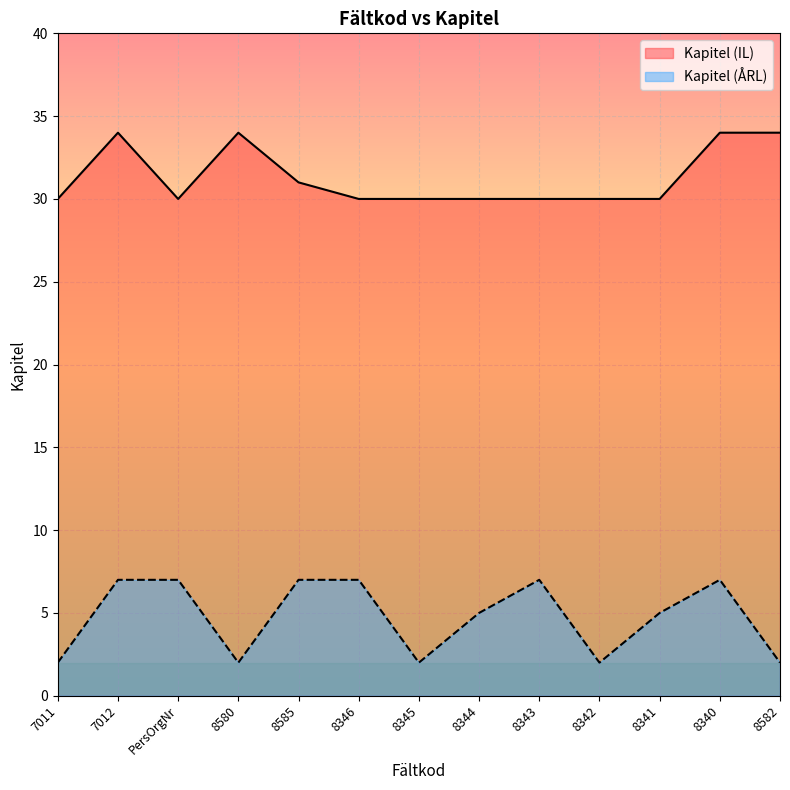

What is the label of the 3rd point from the right?

8341